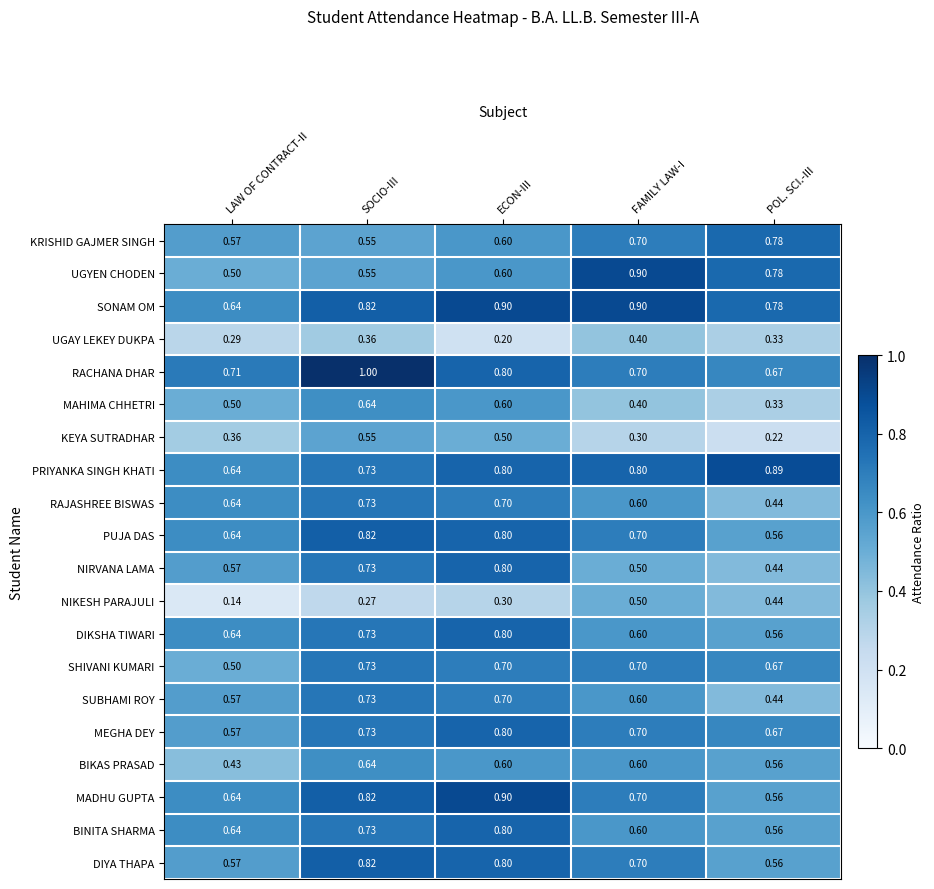

Between SOCIO-III and FAMILY LAW-I, which series saw the biggest shift?

UGYEN CHODEN